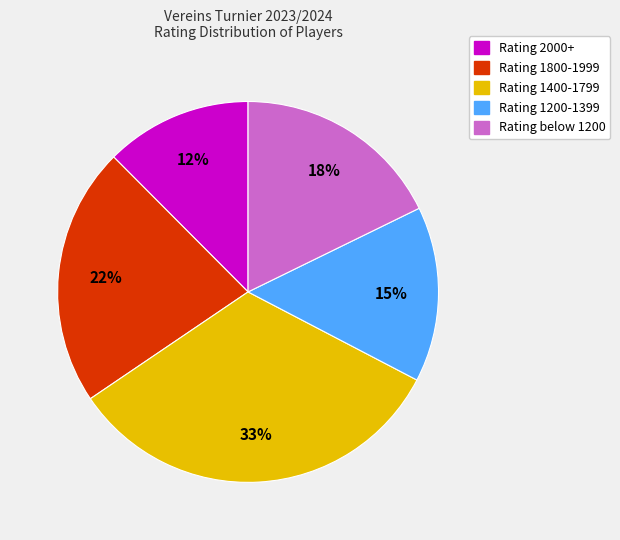

To the nearest percent, what is the average slice percentage?

20%